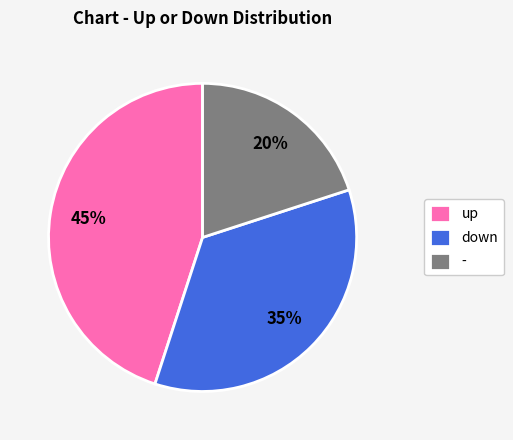

Is the sum of up and - greater than half?

Yes